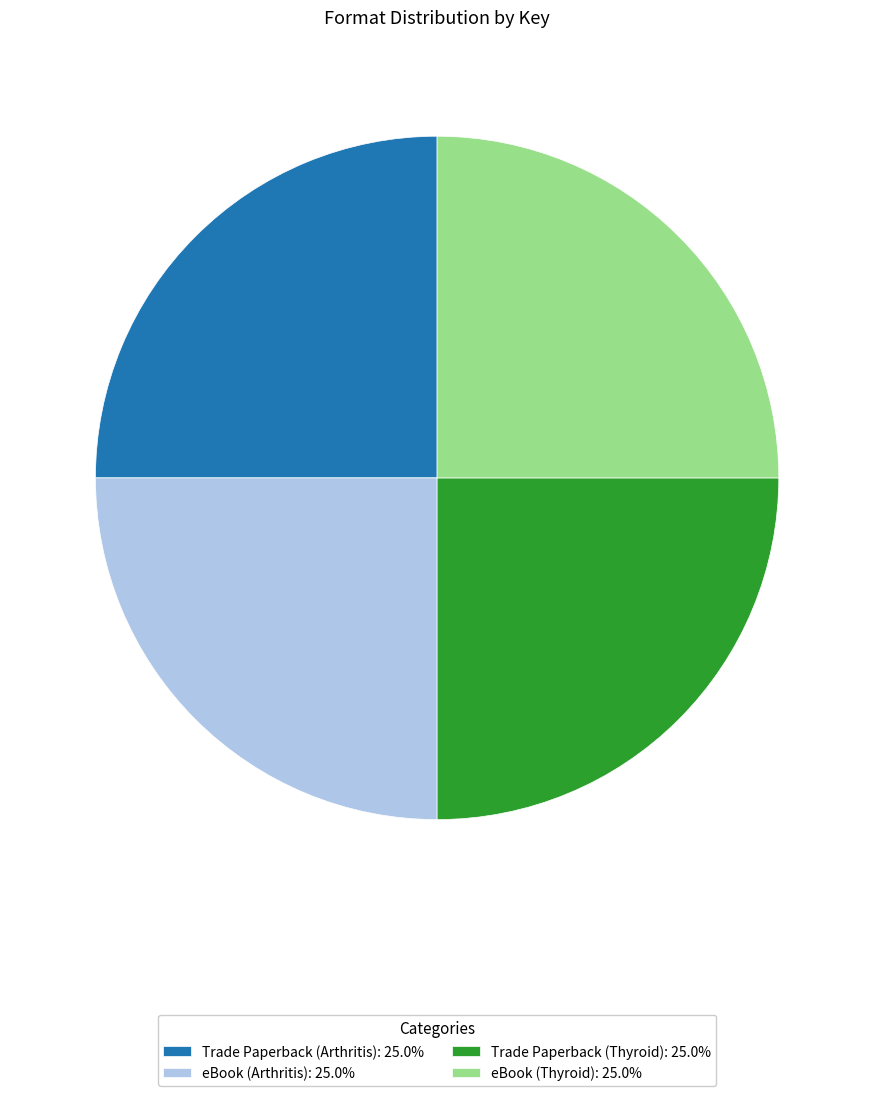

What is the ratio of the value at Trade Paperback (Thyroid): 25.0% to the value at Trade Paperback (Arthritis): 25.0%?

1.0